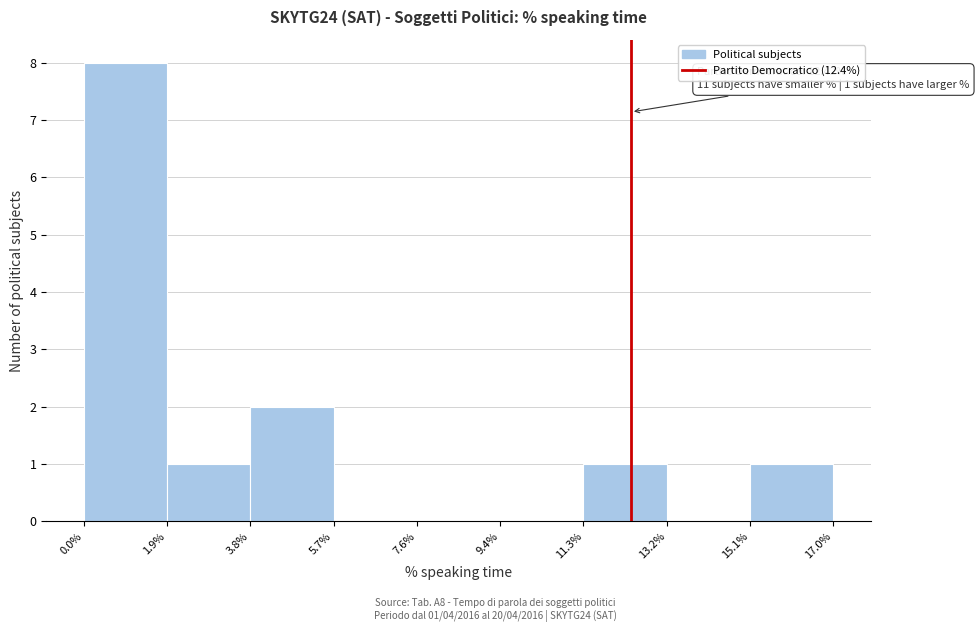

Which range on the x-axis has the tallest bar?

0.0% to 1.9%